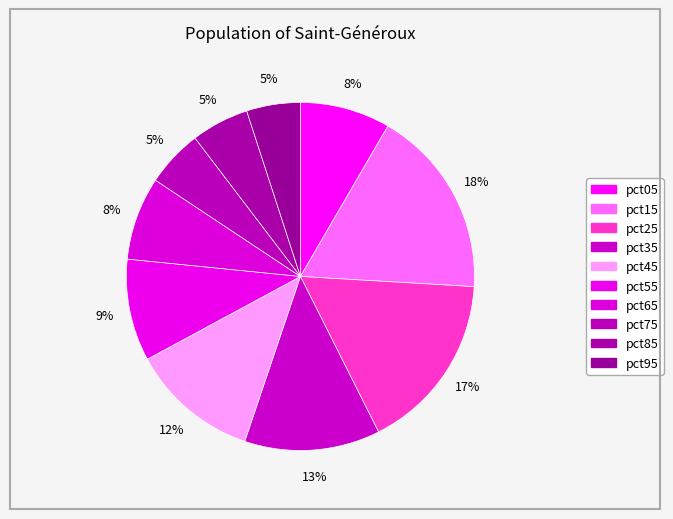

What is the smallest slice in the pie chart?

pct95